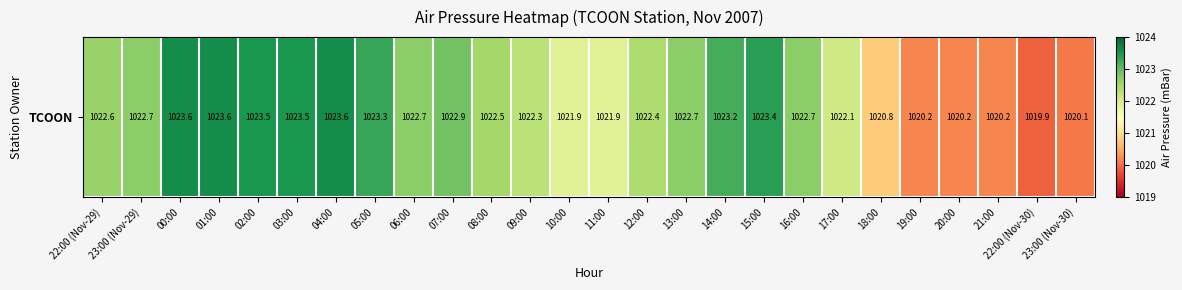

At which category does the chart reach its minimum across all series?

22:00 (Nov-30)